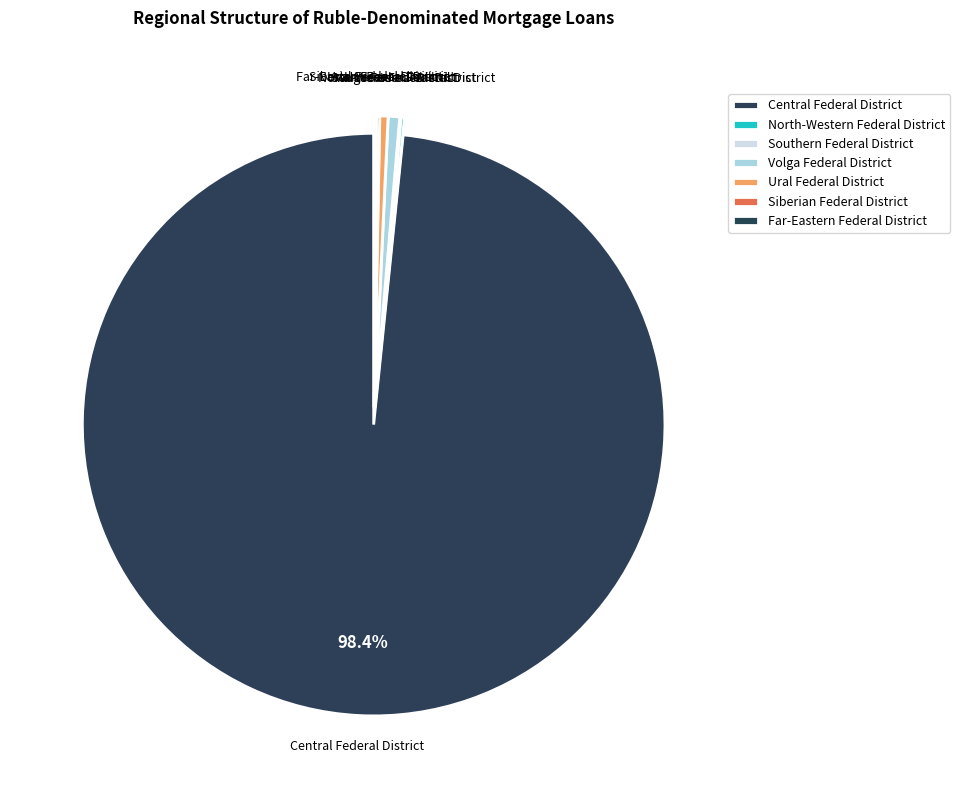

Which slice is the largest?

Central Federal District